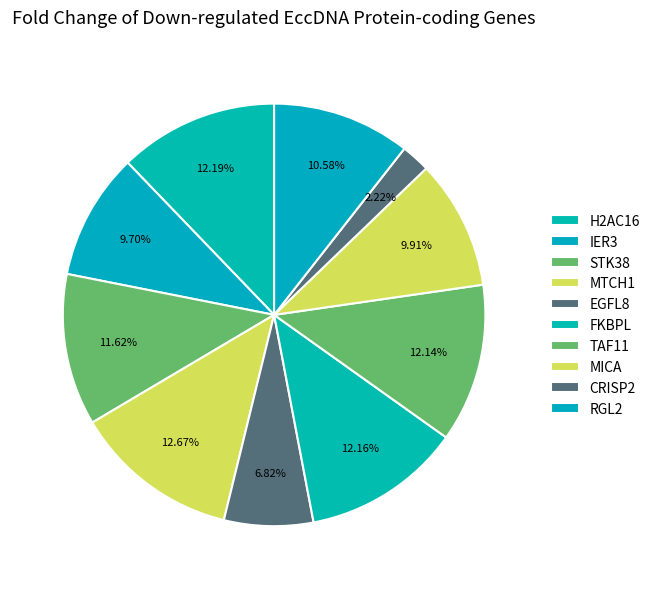

Which category has the smallest portion of the pie?

CRISP2